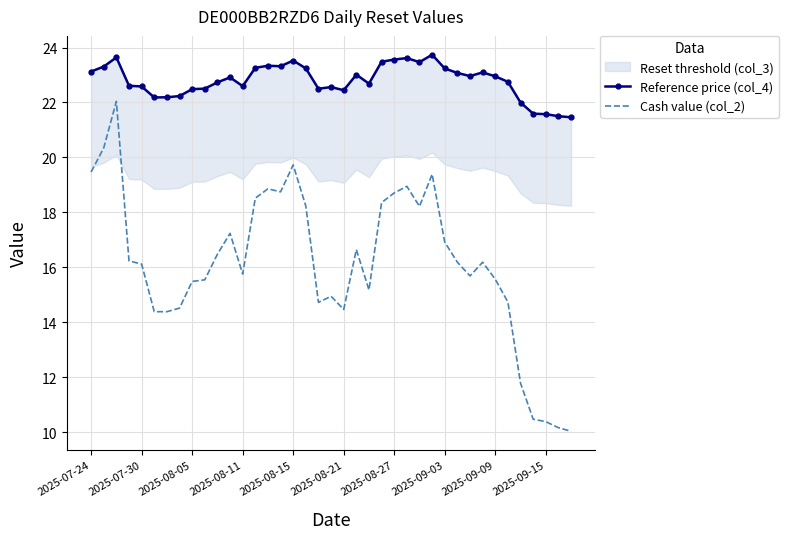

What is the highest value of the Cash value (col_2) series?

22.0